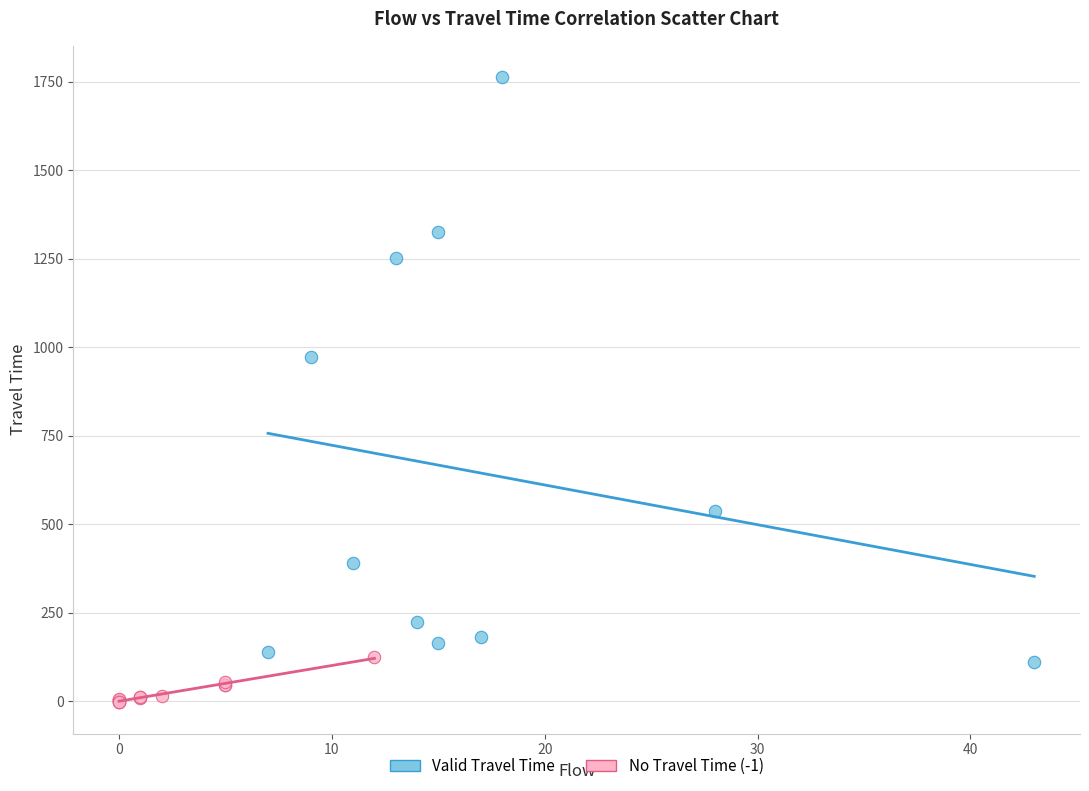

Which series contains the highest Y value?

Valid Travel Time